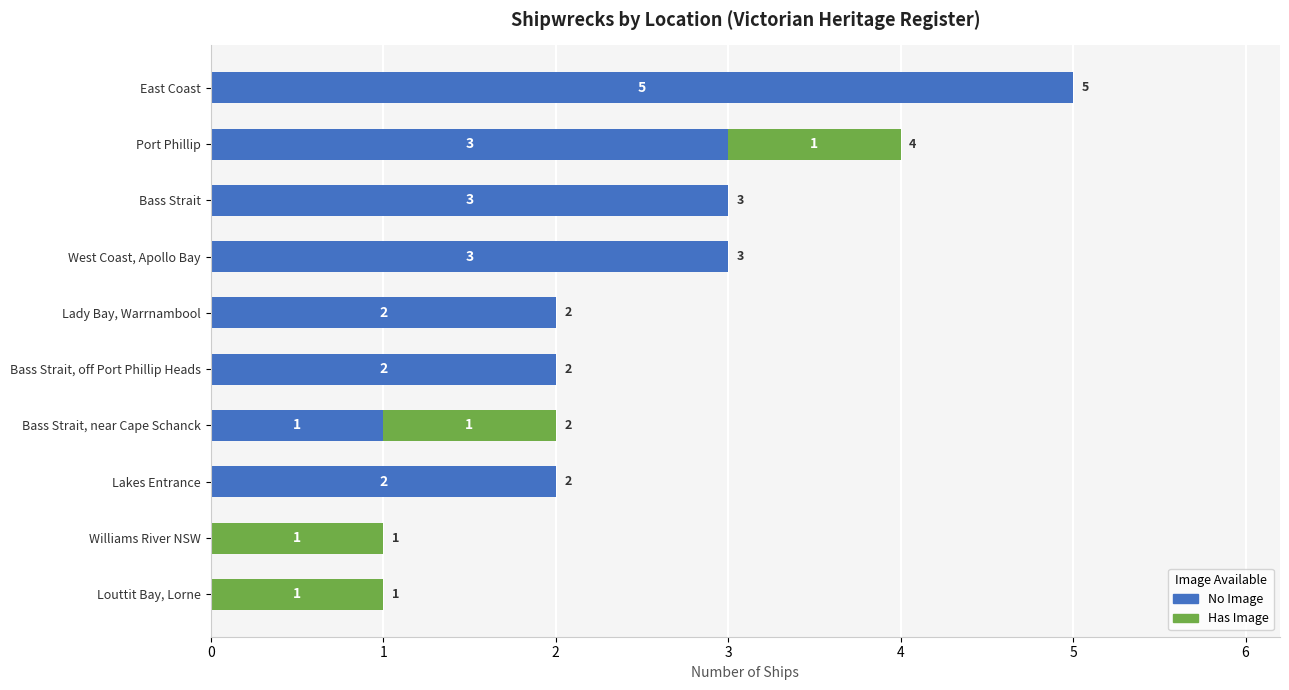

Is it true that No Image equals 0 at Lakes Entrance?

False